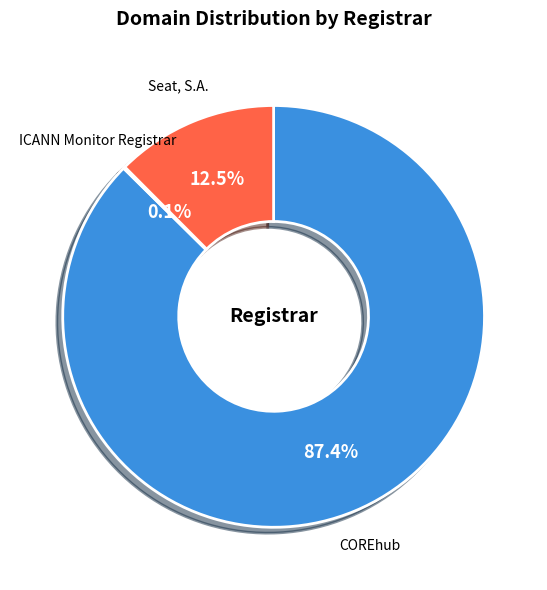

Which slice is the largest?

COREhub